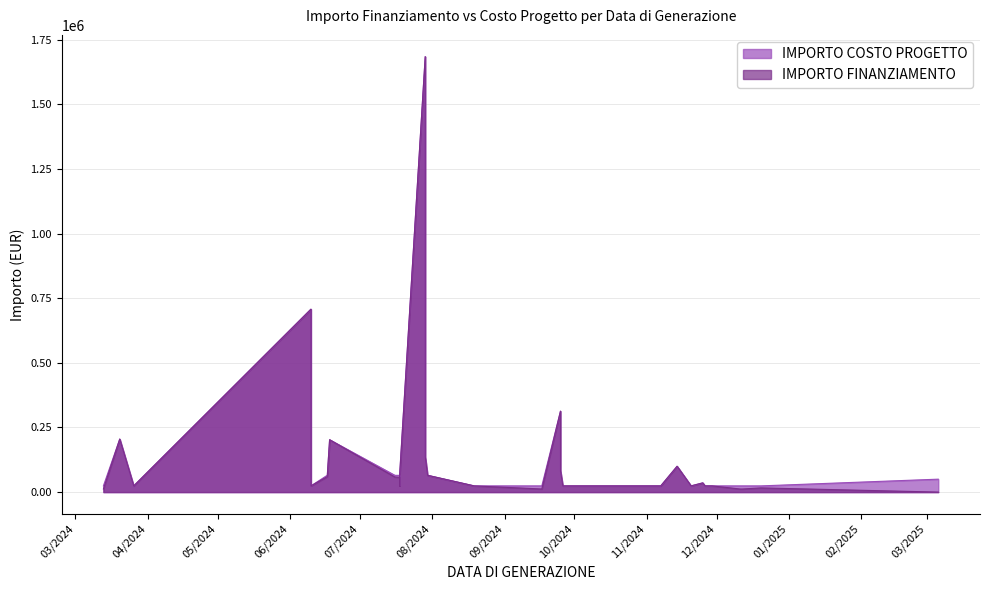

Where is IMPORTO COSTO PROGETTO nearest to the value 854204?

10/06/2024